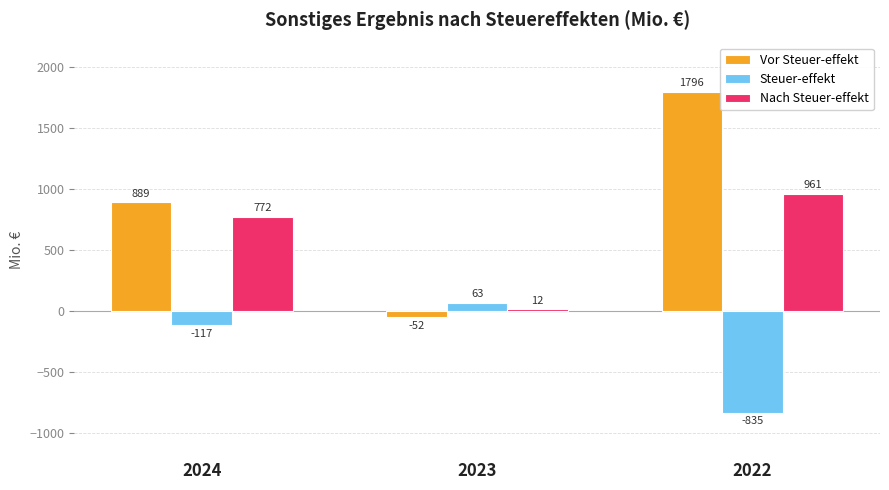

List the series in order of their peak value, lowest first.

Steuer-effekt, Nach Steuer-effekt, Vor Steuer-effekt